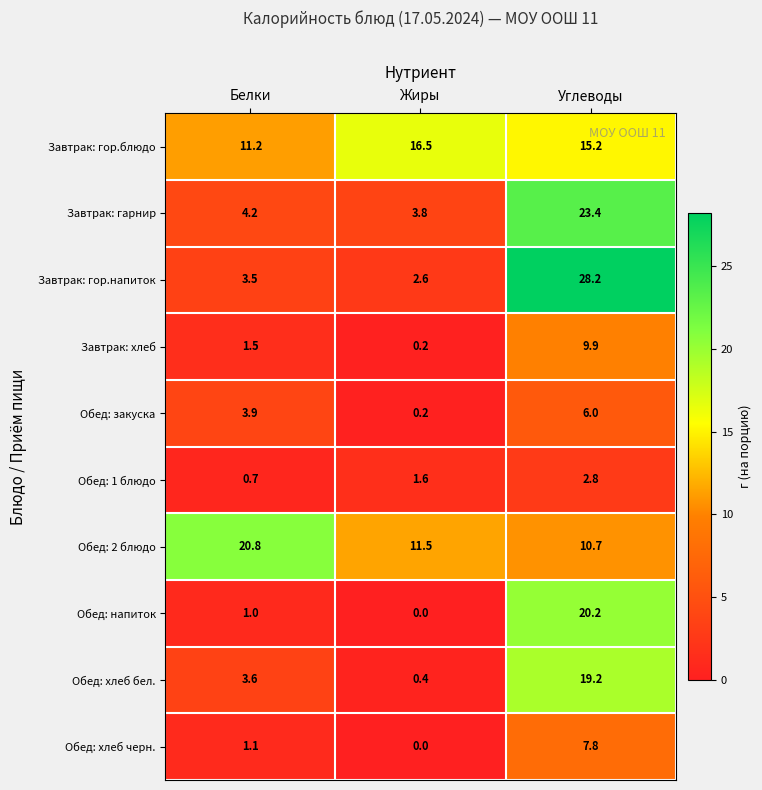

Reading right to left, what are all the values shown in this chart?

Завтрак: гор.блюдо: 15.2	16.5	11.2
Завтрак: гарнир: 23.4	3.8	4.2
Завтрак: гор.напиток: 28.2	2.6	3.5
Завтрак: хлеб: 9.9	0.2	1.5
Обед: закуска: 6.0	0.2	3.9
Обед: 1 блюдо: 2.8	1.6	0.7
Обед: 2 блюдо: 10.7	11.5	20.8
Обед: напиток: 20.2	0.0	1.0
Обед: хлеб бел.: 19.2	0.4	3.6
Обед: хлеб черн.: 7.8	0.0	1.1